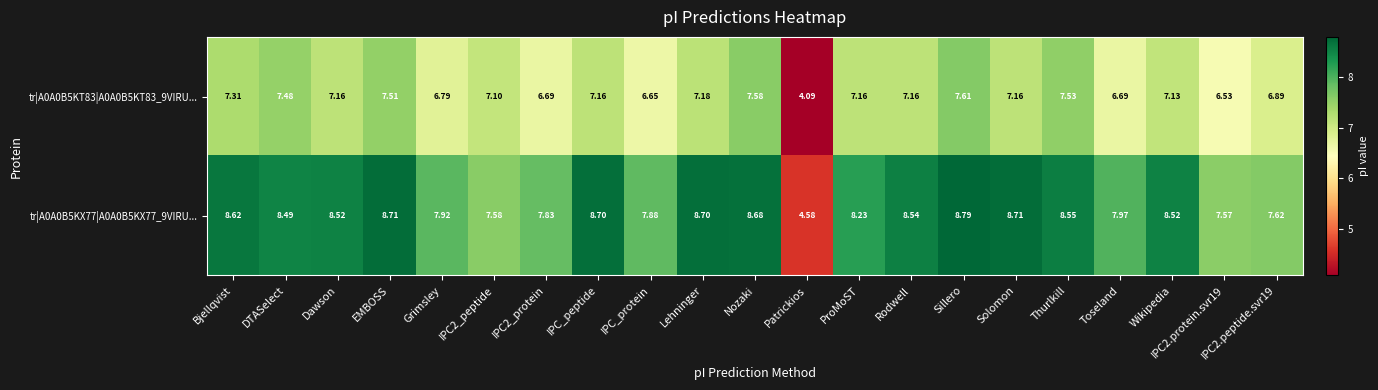

At which category is the sum across all series the highest?

Sillero